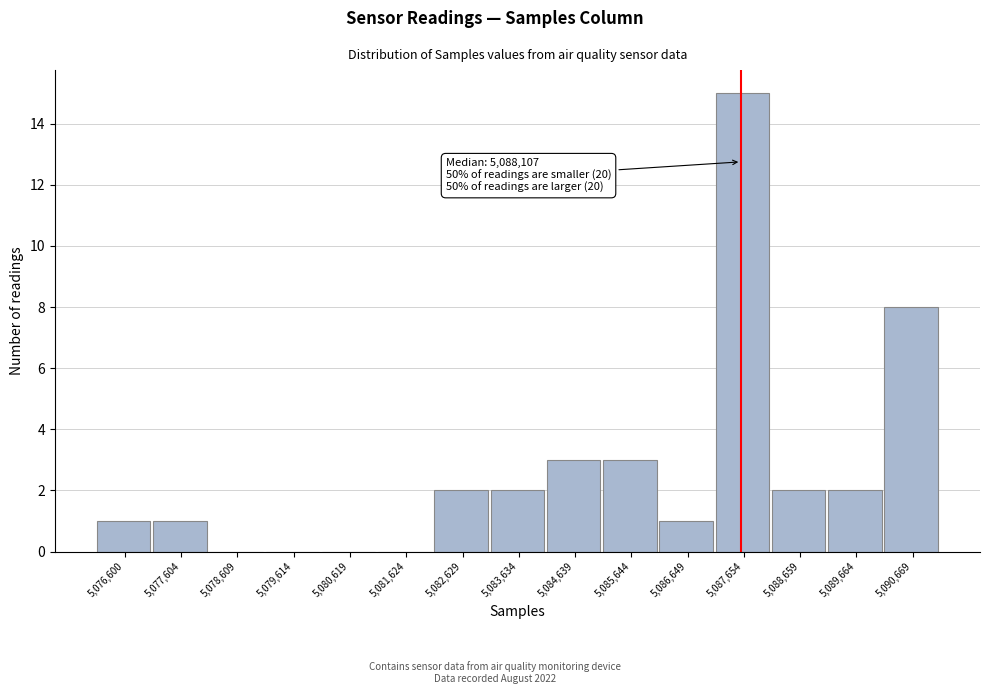

Reading left to right, list all the values displayed in this chart.

5,076,600=1	5,077,604=1	5,078,609=0	5,079,614=0	5,080,619=0	5,081,624=0	5,082,629=2	5,083,634=2	5,084,639=3	5,085,644=3	5,086,649=1	5,087,654=15	5,088,659=2	5,089,664=2	5,090,669=8